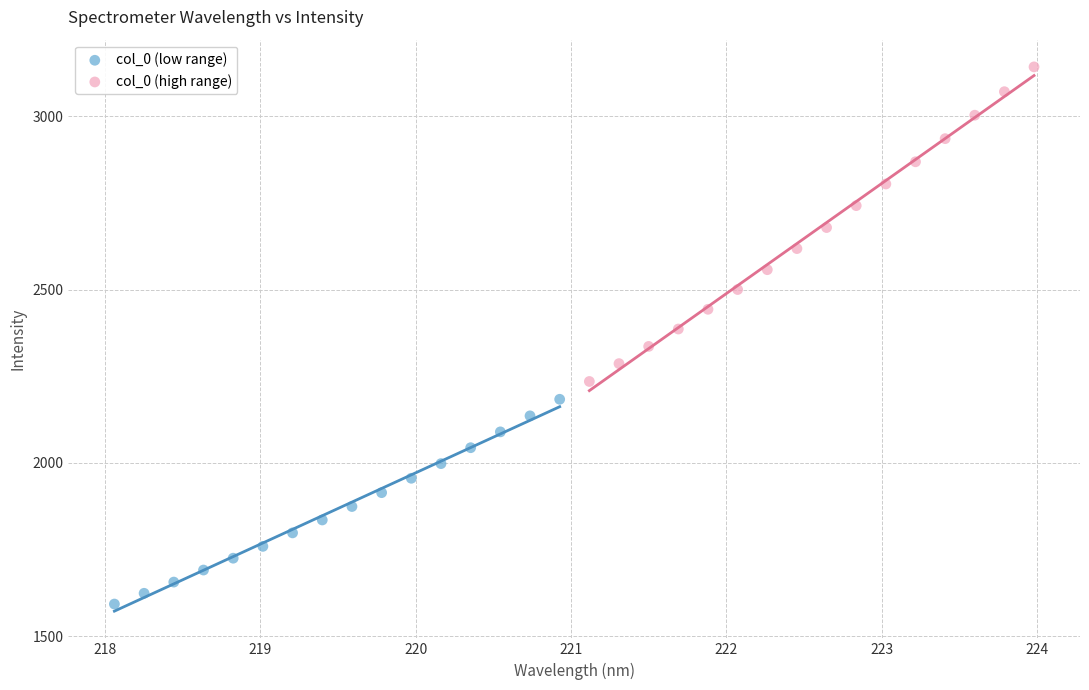

Which series contains the highest Y value?

col_0 (high range)